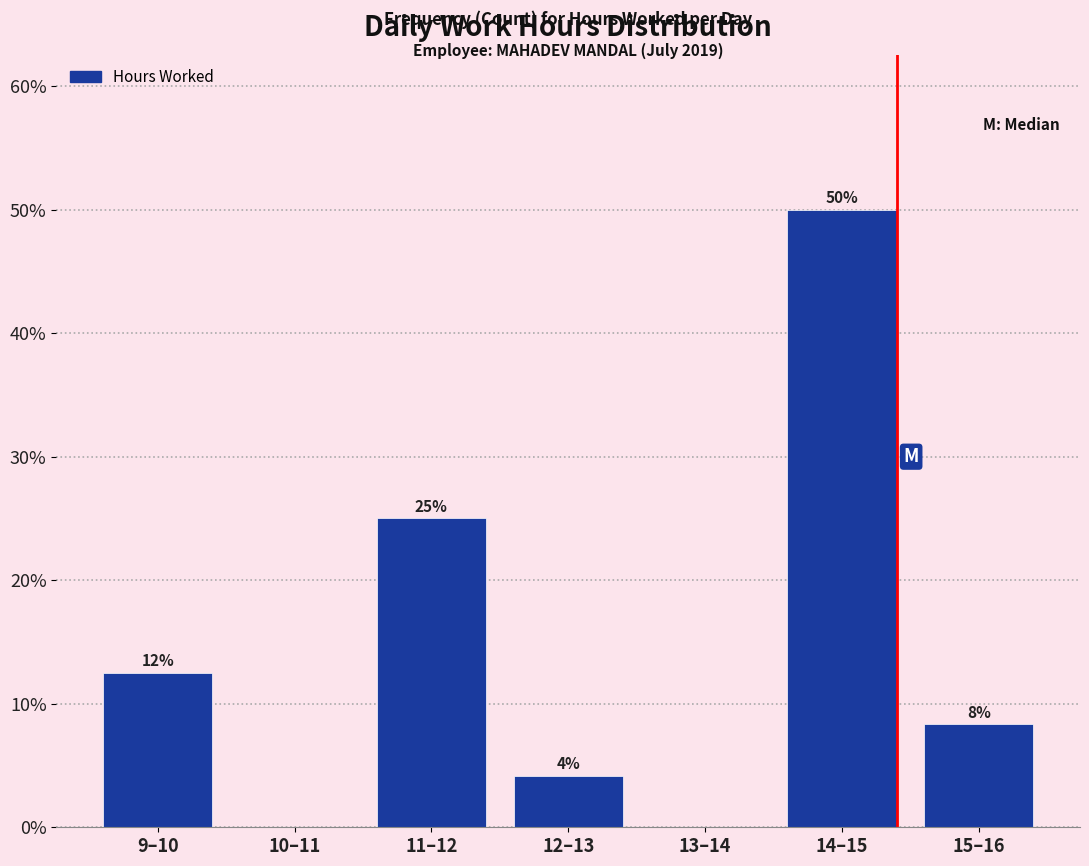

Are the bars horizontal?

No